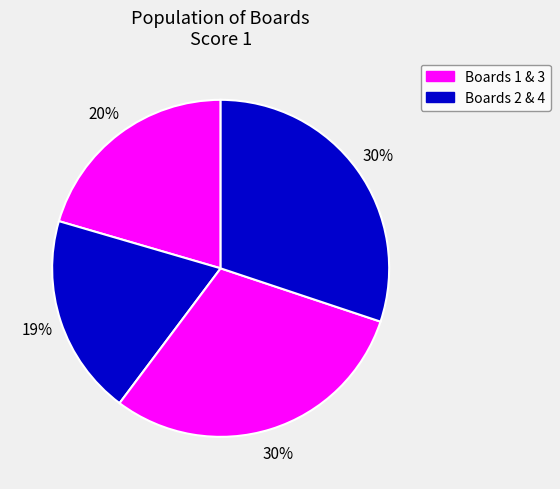

Rank the categories by value from highest to lowest.

3, 4, 1, 2